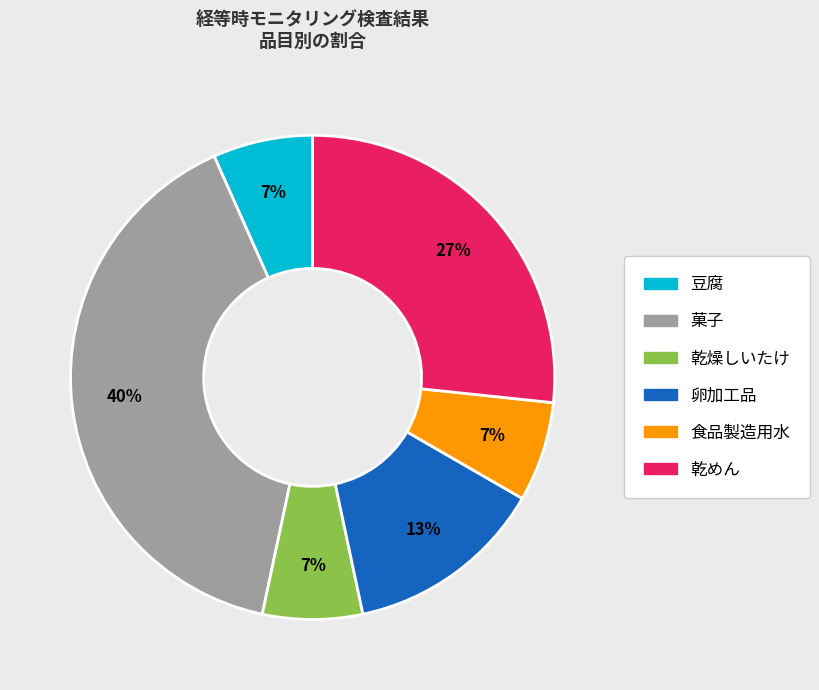

To the nearest percent, what is the difference between the largest and smallest slice percentages?

33%